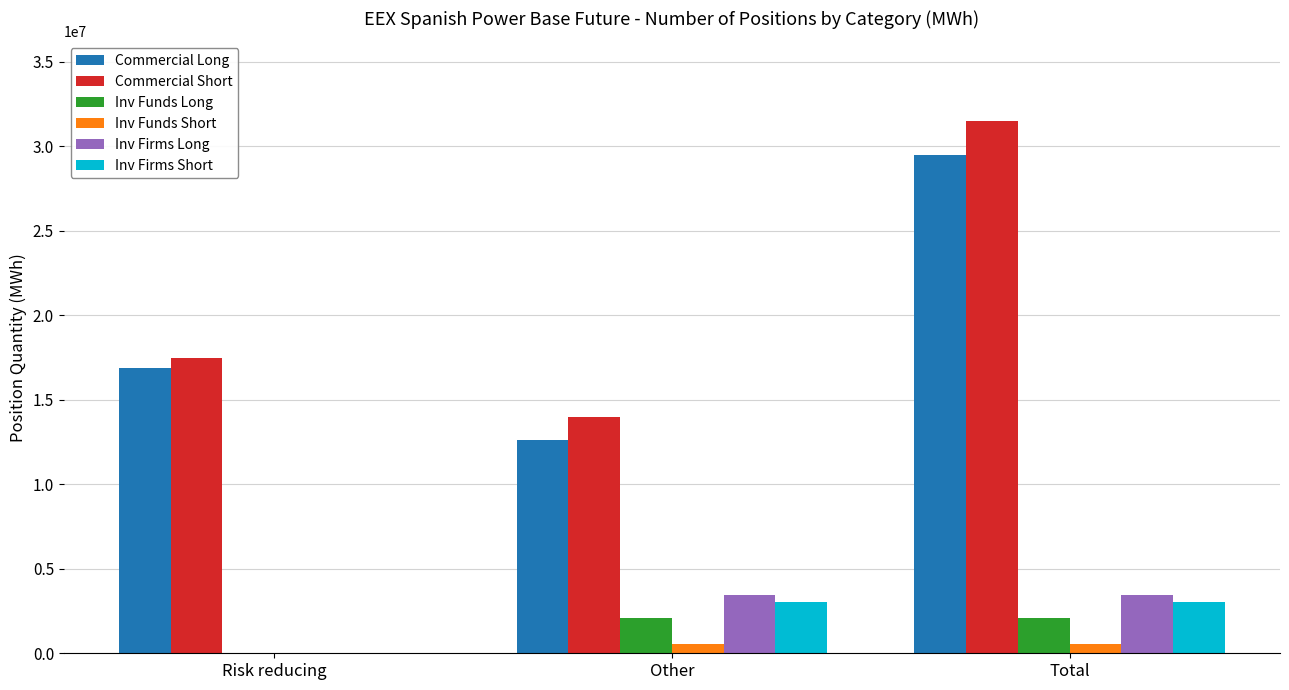

What is the sum of all Commercial Short values?

62948664